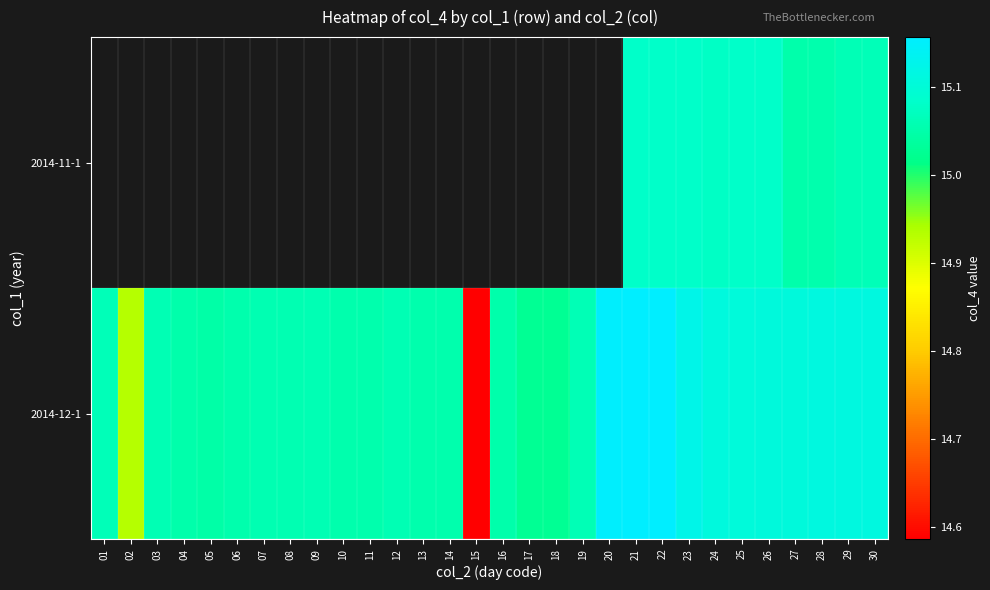

Which category has the lowest value across all series?

15